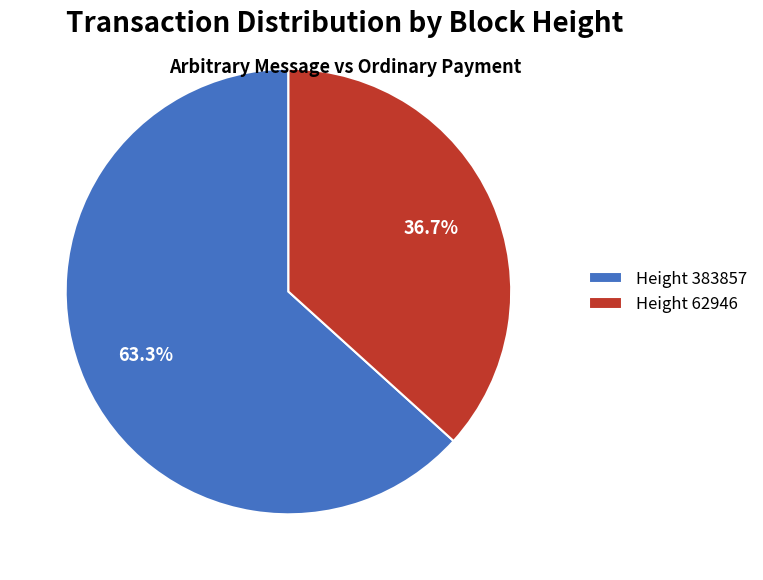

What is the smallest slice in the pie chart?

Height 62946